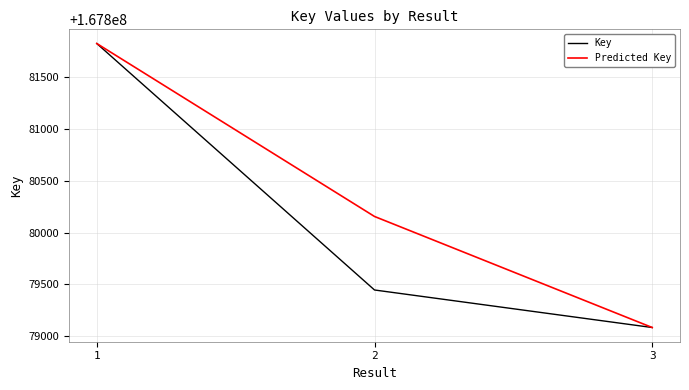

Does the chart display data point markers on the line(s)?

No